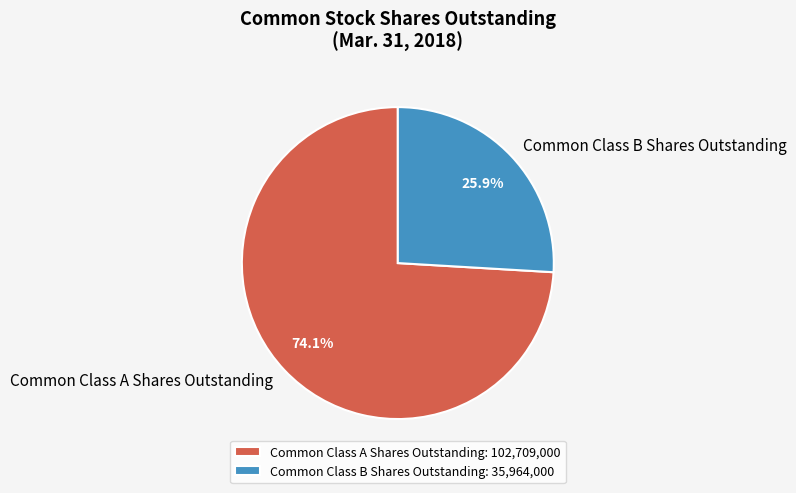

To the nearest percent, what percentage of the pie is Common Class A Shares Outstanding?

74%